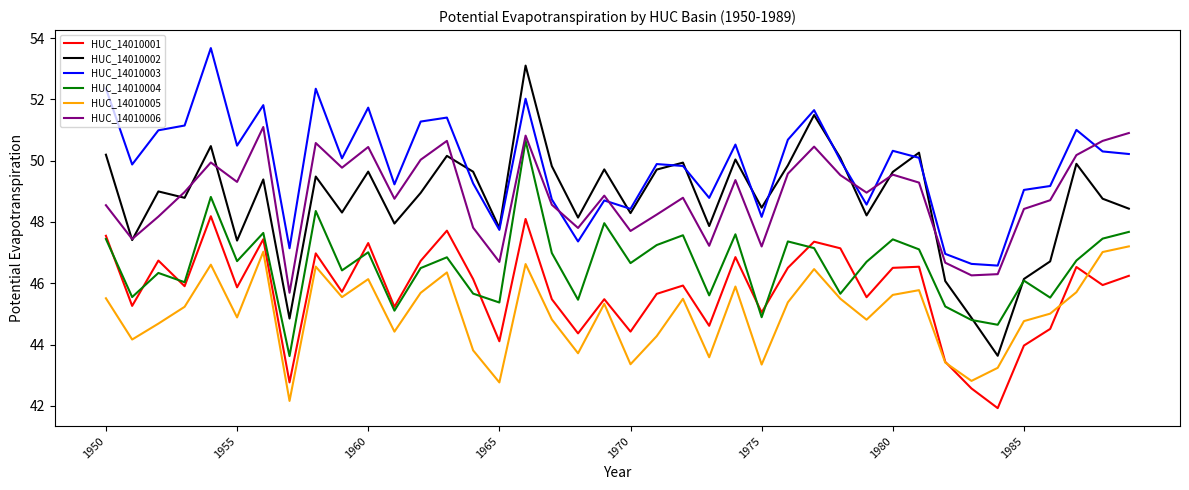

Which series has the largest range (max minus min)?

HUC_14010002